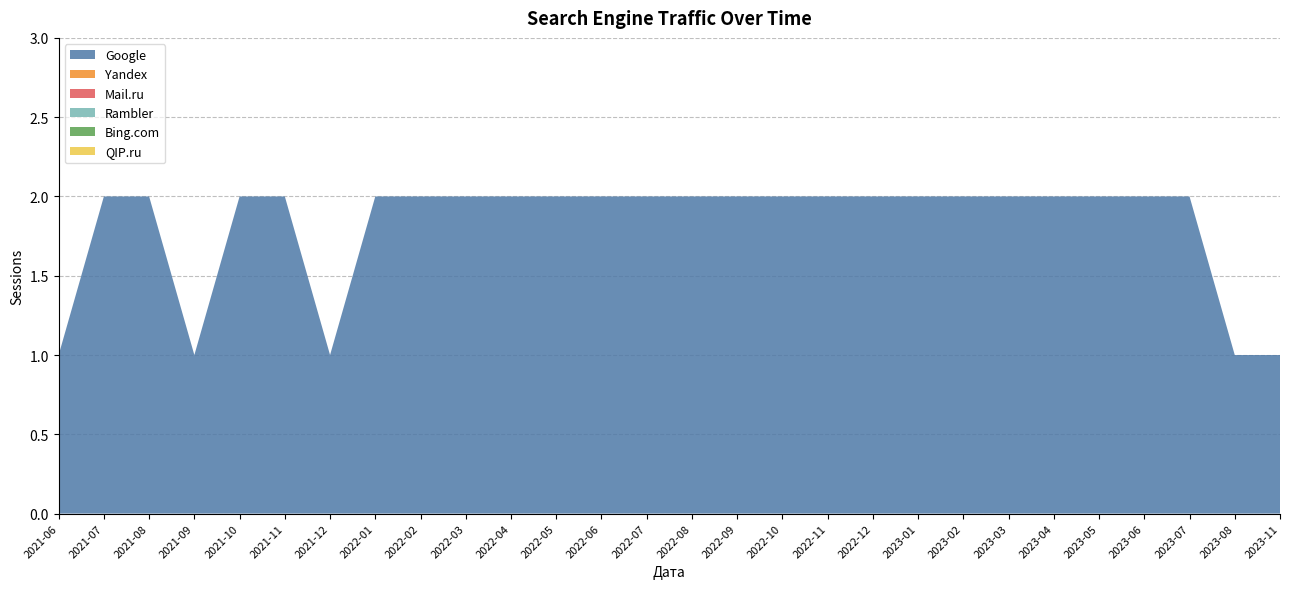

Reading left to right, list all the values displayed in this chart.

Google: 1	2	2	1	2	2	1	2	2	2	2	2	2	2	2	2	2	2	2	2	2	2	2	2	2	2	1	1
Yandex: 0	0	0	0	0	0	0	0	0	0	0	0	0	0	0	0	0	0	0	0	0	0	0	0	0	0	0	0
Mail.ru: 0	0	0	0	0	0	0	0	0	0	0	0	0	0	0	0	0	0	0	0	0	0	0	0	0	0	0	0
Rambler: 0	0	0	0	0	0	0	0	0	0	0	0	0	0	0	0	0	0	0	0	0	0	0	0	0	0	0	0
Bing.com: 0	0	0	0	0	0	0	0	0	0	0	0	0	0	0	0	0	0	0	0	0	0	0	0	0	0	0	0
QIP.ru: 0	0	0	0	0	0	0	0	0	0	0	0	0	0	0	0	0	0	0	0	0	0	0	0	0	0	0	0